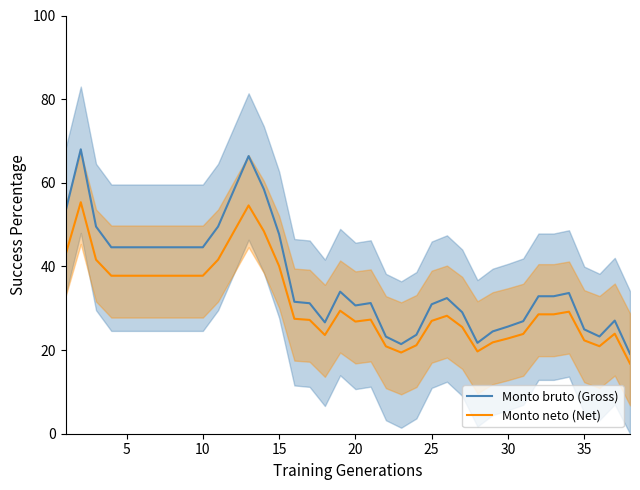

Reading right to left, transcribe all the data shown in this chart.

Monto bruto (Gross): 19.1	27.0	23.2	24.9	33.7	32.9	32.9	26.9	25.6	24.5	21.7	29.0	32.4	31.0	23.7	21.4	23.2	31.2	30.7	34.0	26.6	31.2	31.5	47.7	58.5	66.4	58.0	49.5	44.6	44.6	44.6	44.6	44.6	44.6	44.6	49.5	68.0	53.1
Monto neto (Net): 16.8	23.9	20.9	22.3	29.2	28.5	28.5	23.9	22.8	21.8	19.7	25.5	28.2	27.0	21.2	19.4	20.9	27.3	26.8	29.4	23.6	27.2	27.5	40.1	48.4	54.6	48.1	41.6	37.8	37.8	37.8	37.8	37.8	37.8	37.8	41.6	55.4	42.8